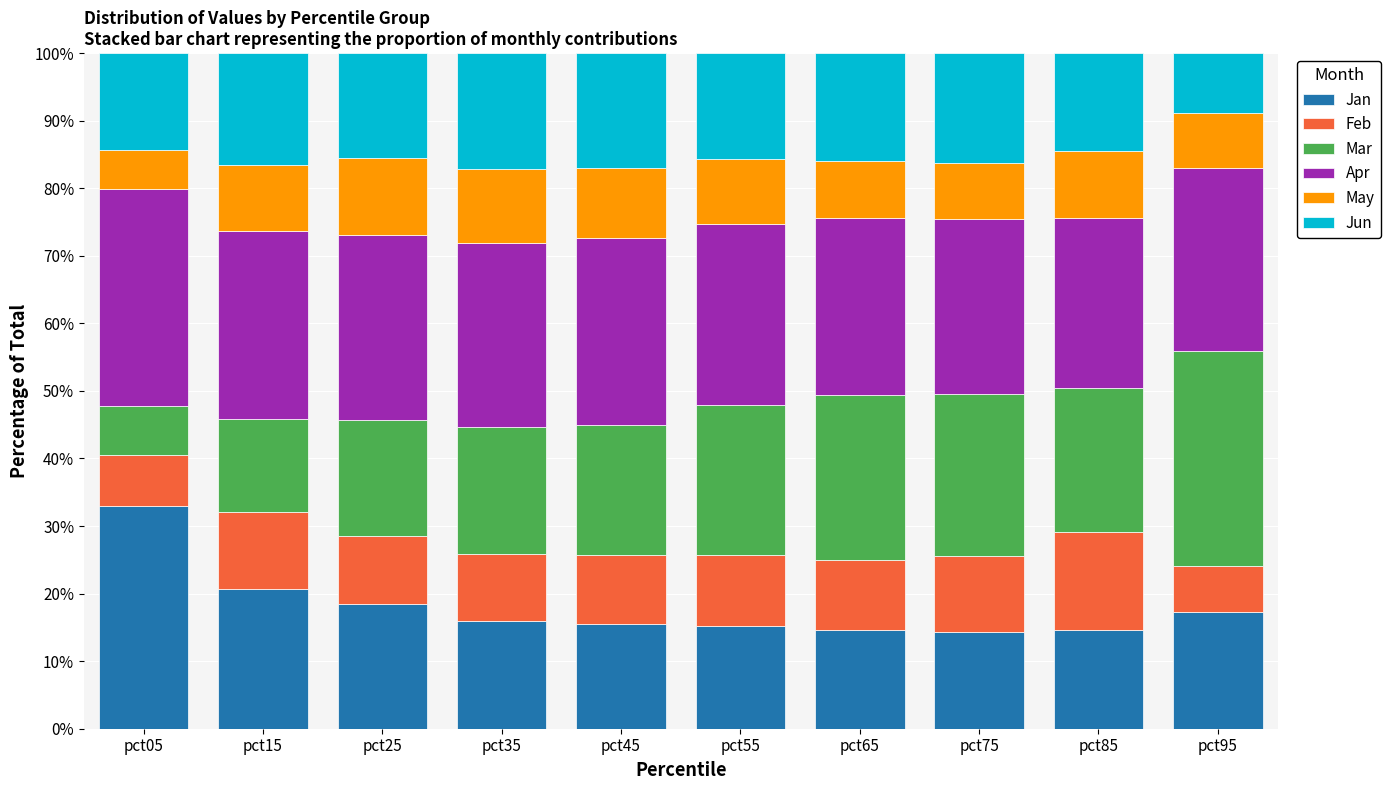

What is the total value across all series at pct25?

100.0